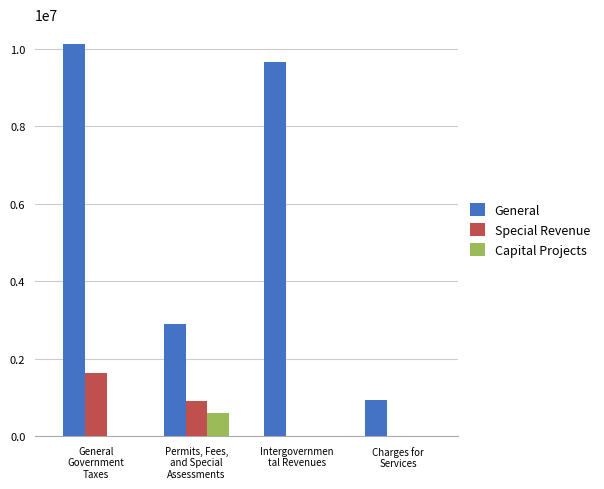

Which series has the widest spread of values?

General